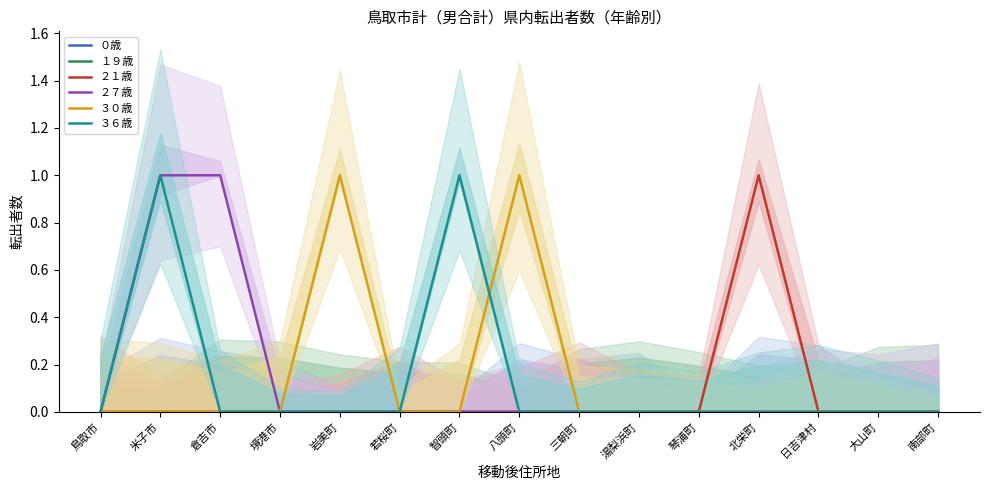

True or false: ２７歳 and １９歳 intersect in this chart.

False